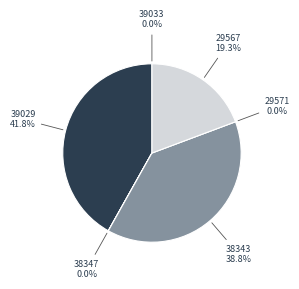

True or false: 29571 accounts for 0% of the total.

True